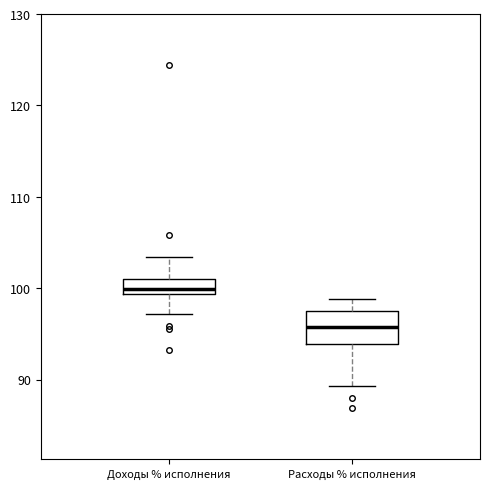

Reading left to right, read every box against the y-axis: the position of its median line, the range the box covers, and the ends of its whiskers. The values are not printed on the chart, so give them approximately, as read against the axis.

Доходы % исполнения: median 100, box 99 to 101, whiskers 97 to 103
Расходы % исполнения: median 96, box 94 to 98, whiskers 89 to 99